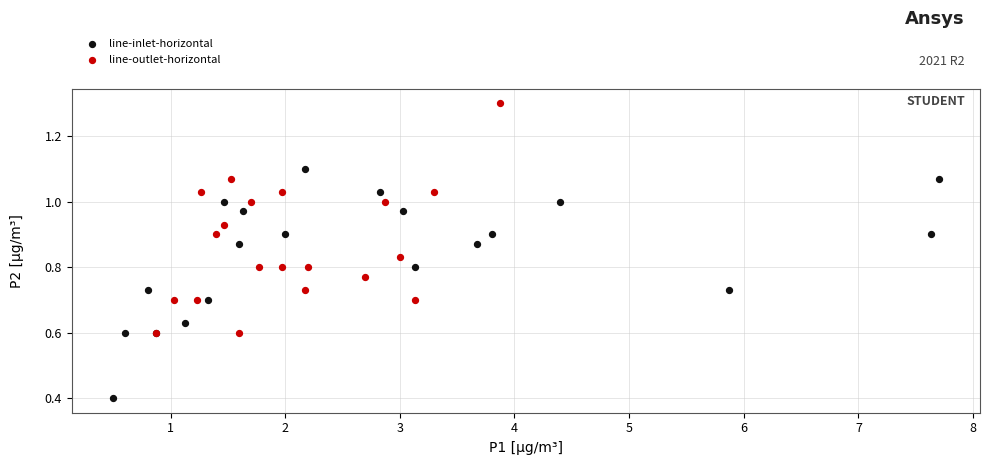

Which series contains the highest Y value?

line-outlet-horizontal